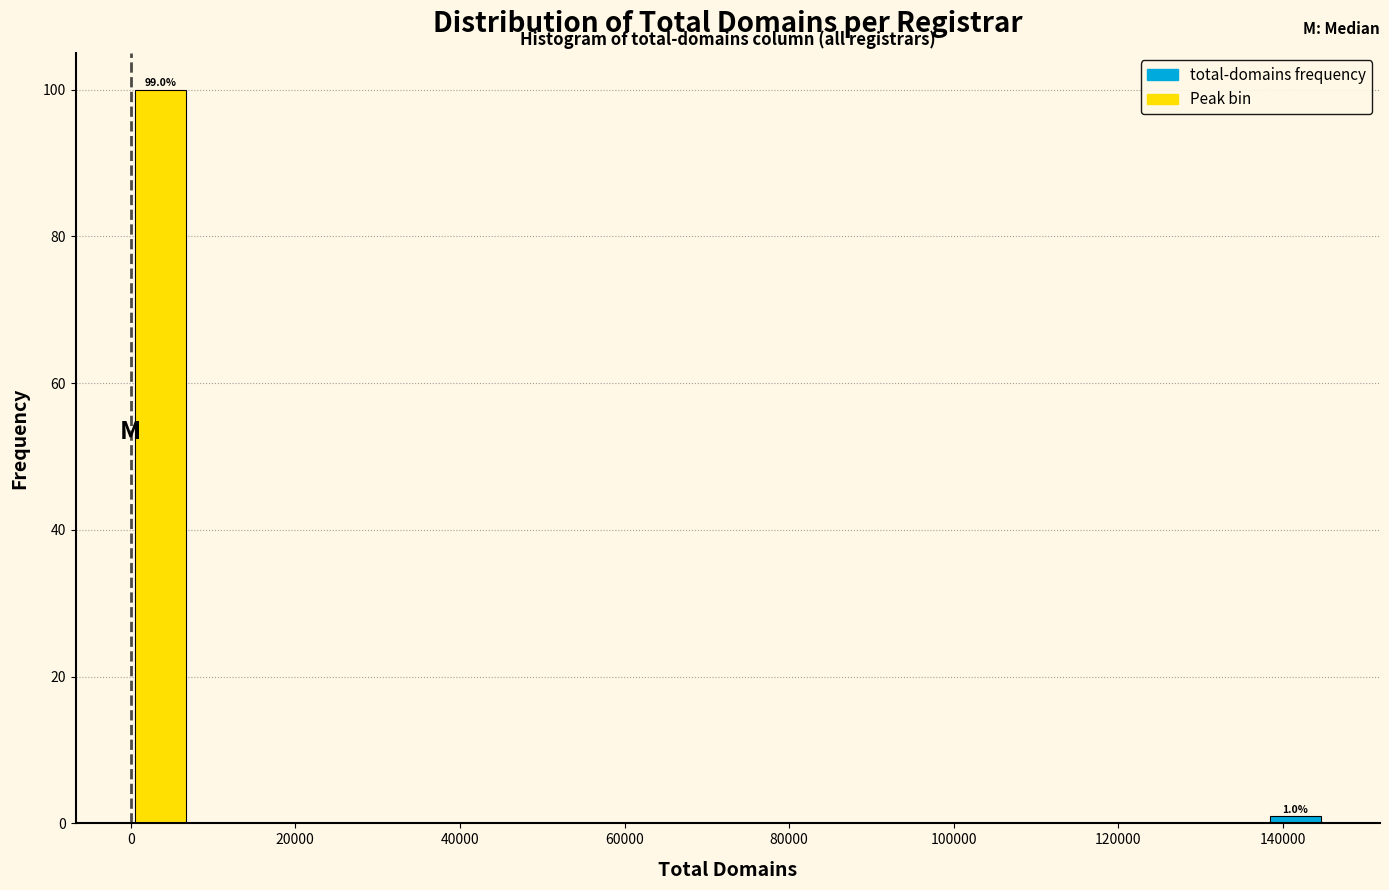

Read against the x-axis, roughly where is the centre of the tallest bar?

4000